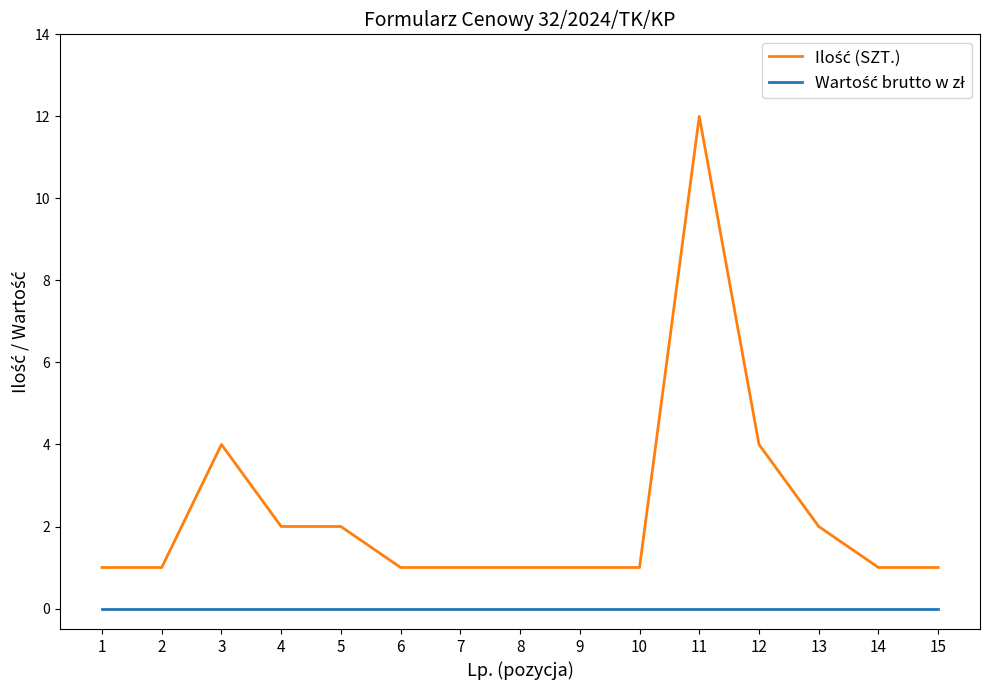

What is the maximum value shown in the chart?

12